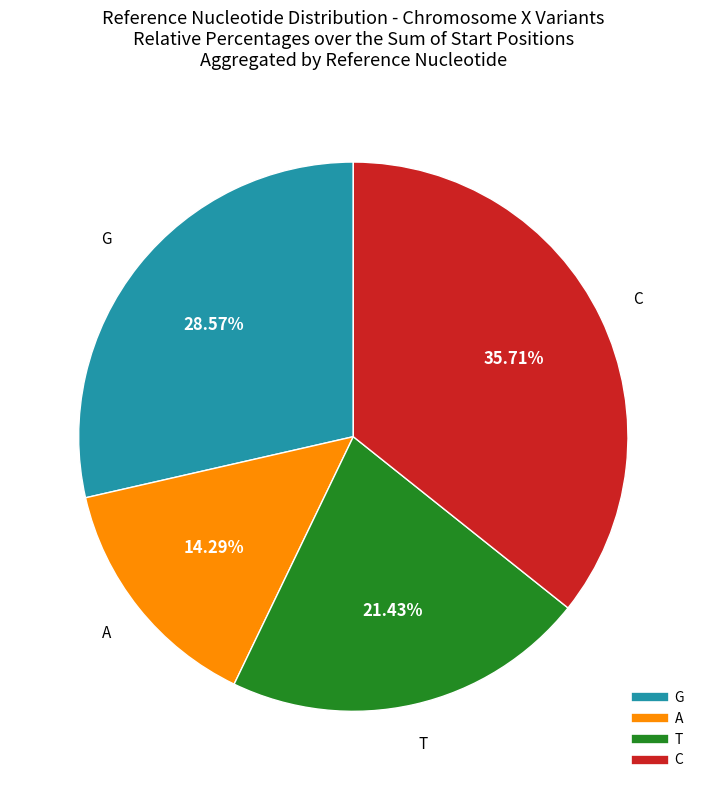

Does any single category account for the majority?

No